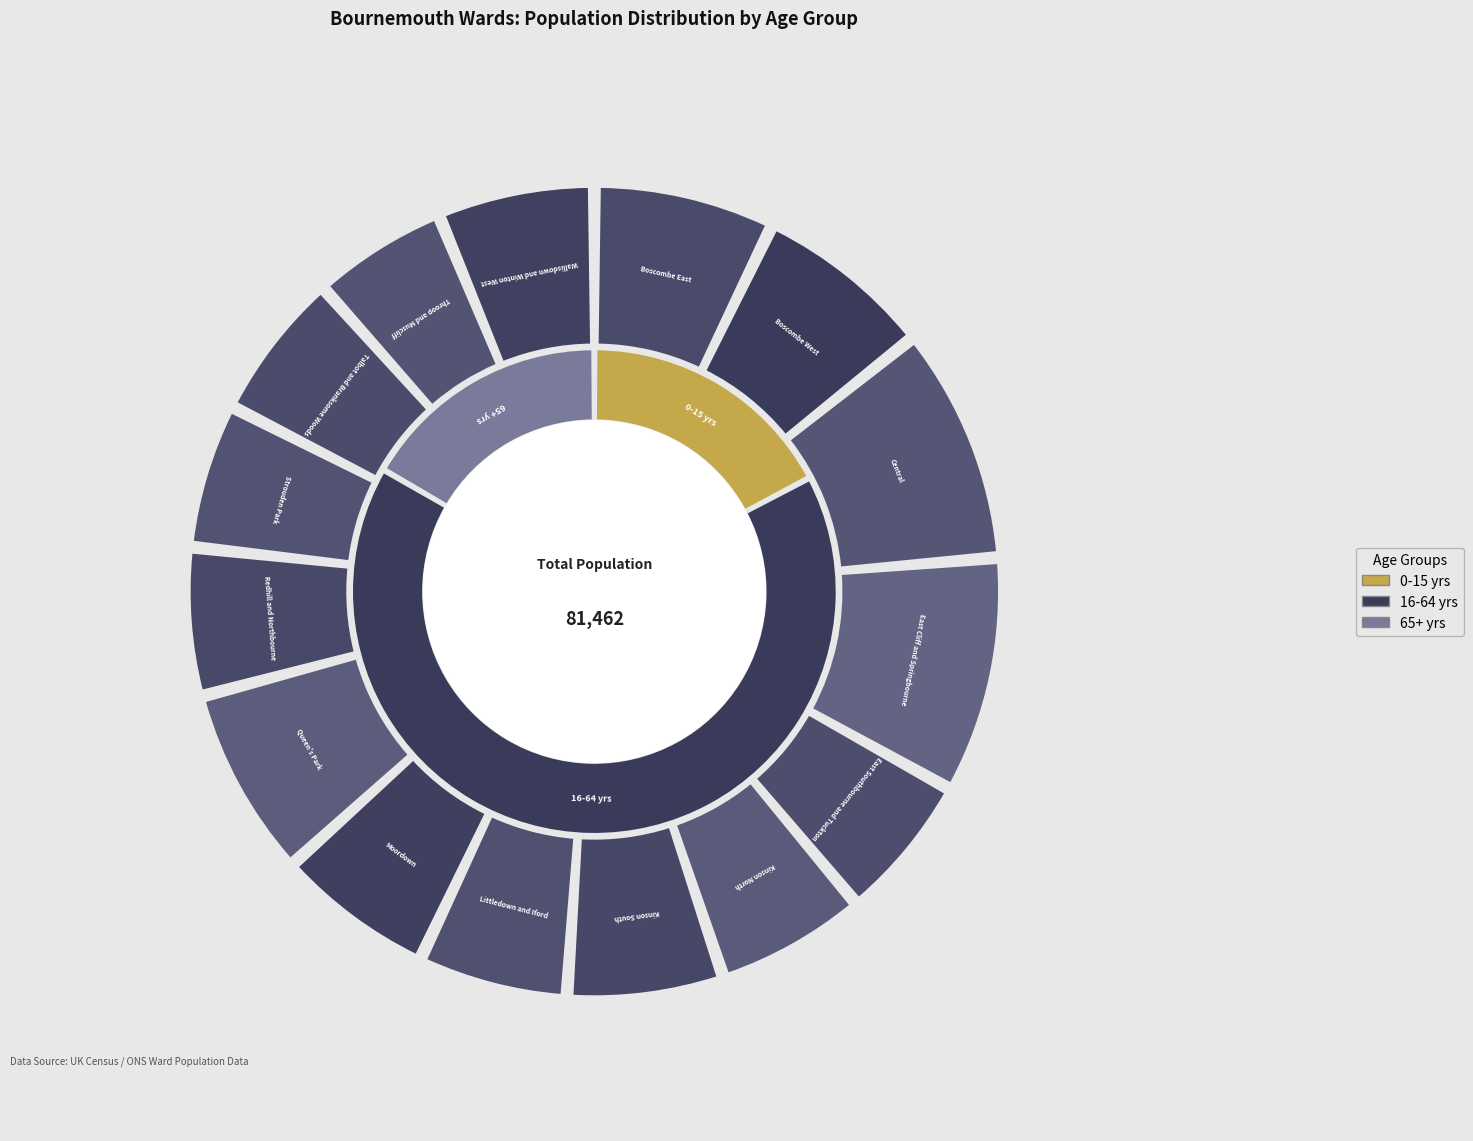

Is there any slice that represents more than half of the pie?

No